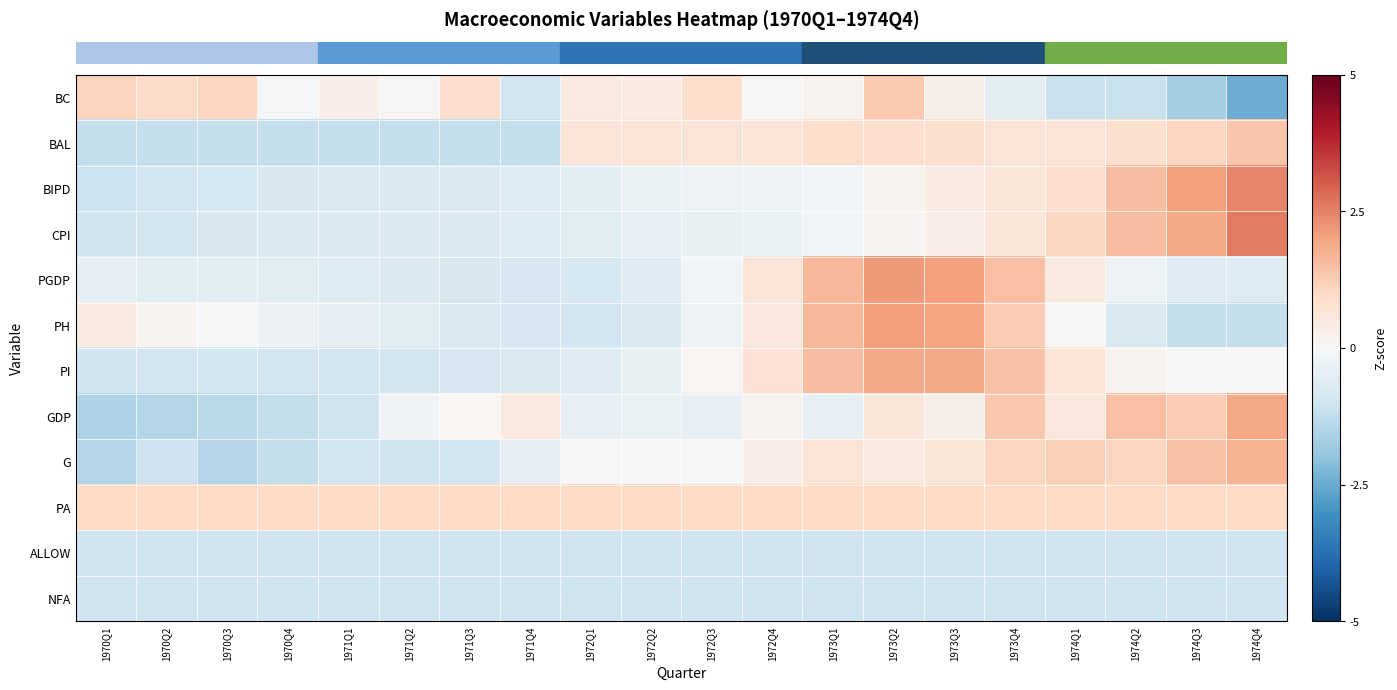

At which category is the sum across all series the highest?

1973Q2